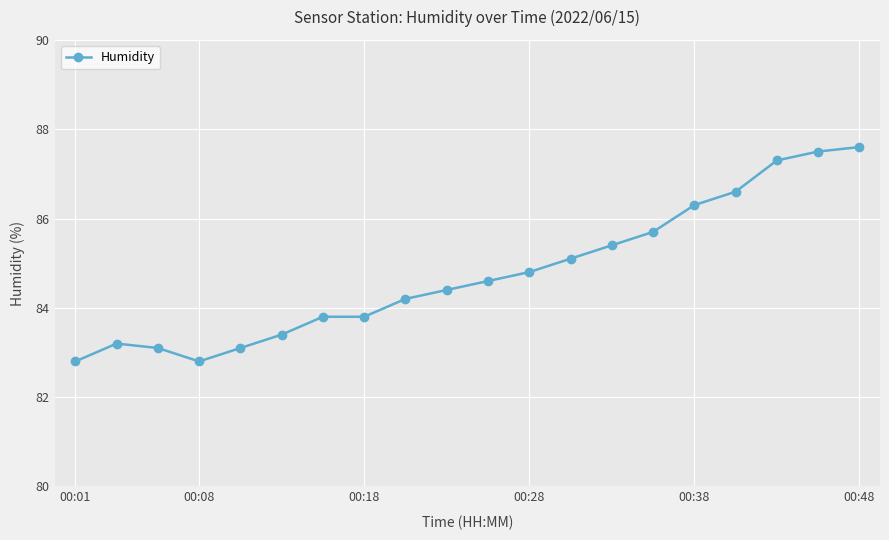

What is the sum of all values?

1695.5